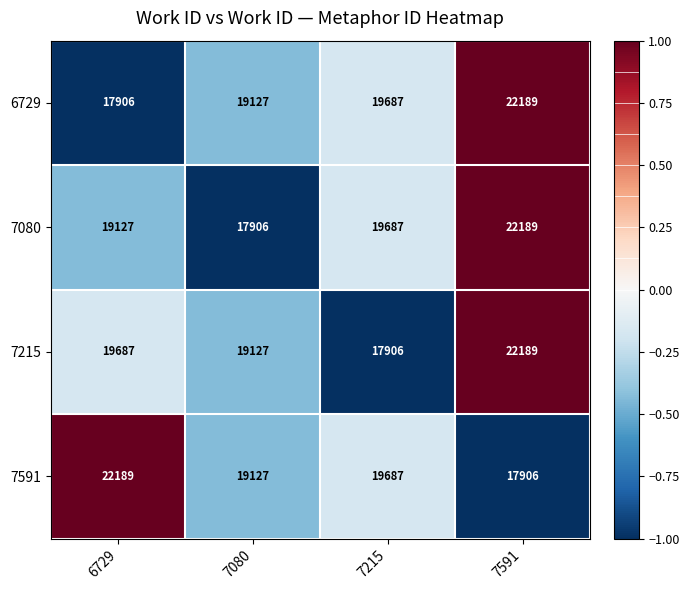

At how many categories does at least one series exceed 18674?

4